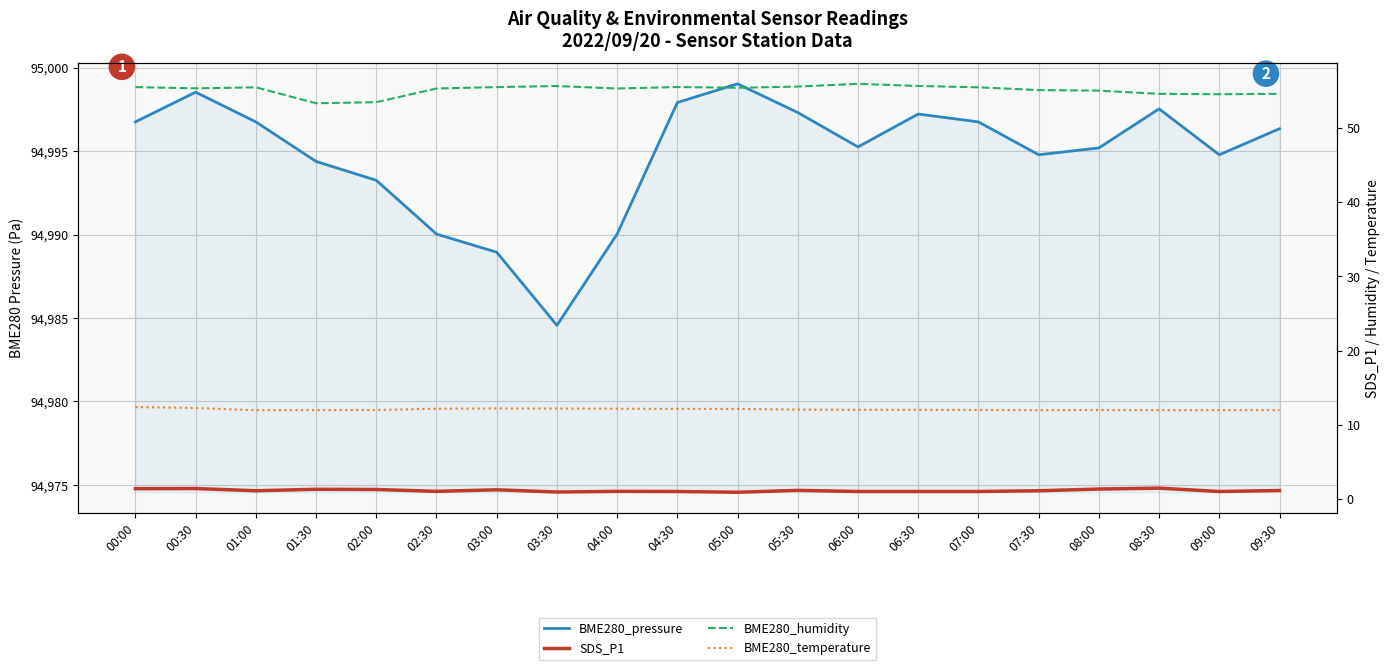

What is the sum of the BME280_pressure values at 02:00 and 01:00?

189990.0